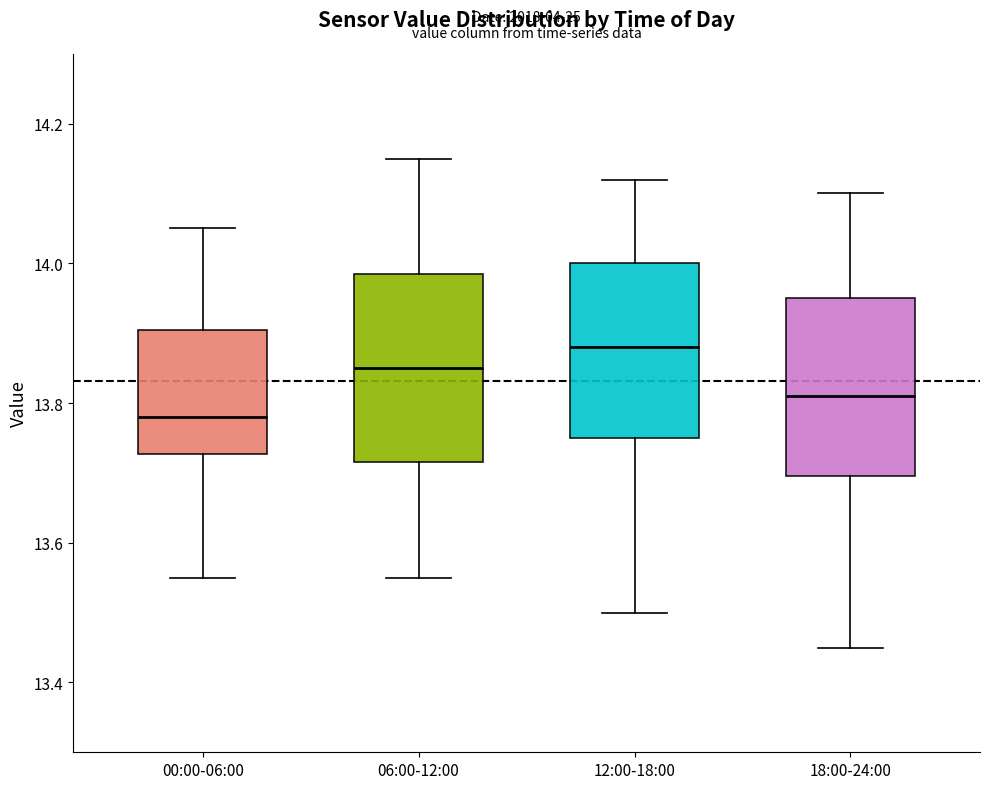

Reading left to right, read every box against the y-axis: the position of its median line, the range the box covers, and the ends of its whiskers. The values are not printed on the chart, so give them approximately, as read against the axis.

00:00-06:00: median 13.78, box 13.72 to 13.90, whiskers 13.56 to 14.06
06:00-12:00: median 13.86, box 13.72 to 13.98, whiskers 13.56 to 14.16
12:00-18:00: median 13.88, box 13.76 to 14.00, whiskers 13.50 to 14.12
18:00-24:00: median 13.82, box 13.70 to 13.96, whiskers 13.46 to 14.10